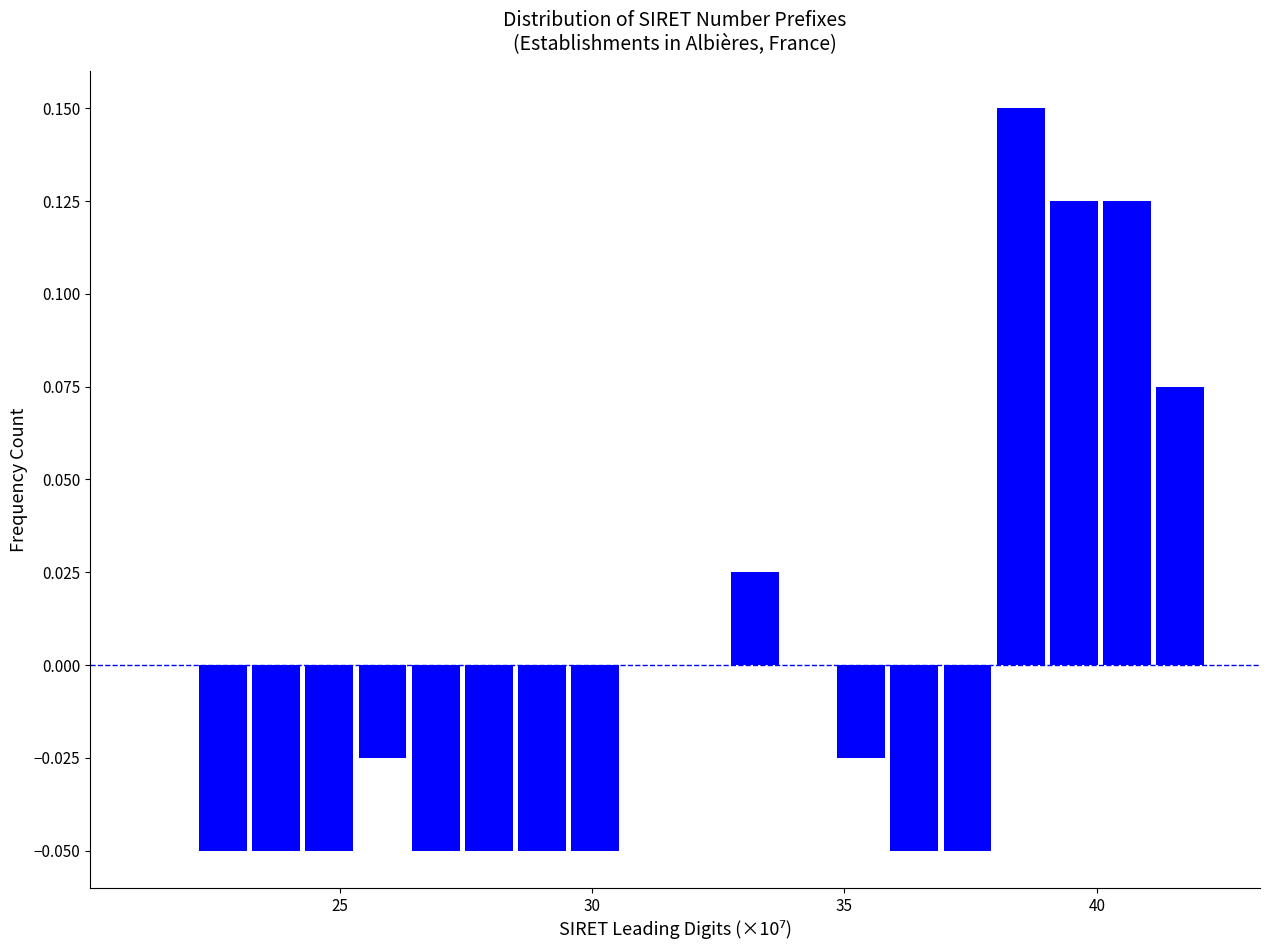

Around what value on the x-axis is the tallest bar? Give the approximate position of its centre, as read against the axis.

38.5